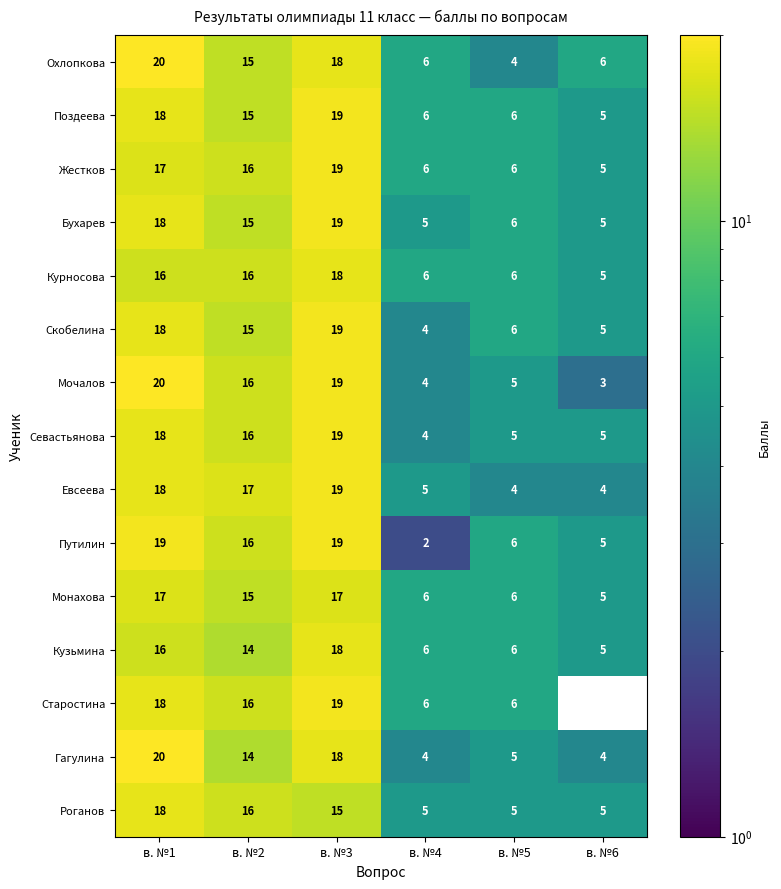

At which category is the sum across all series the highest?

в. №3